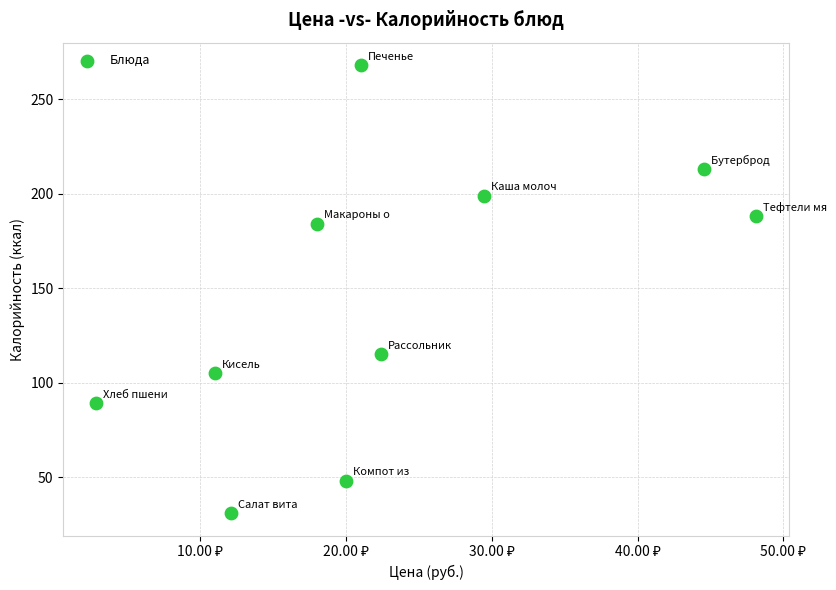

What is the average Y value?

144